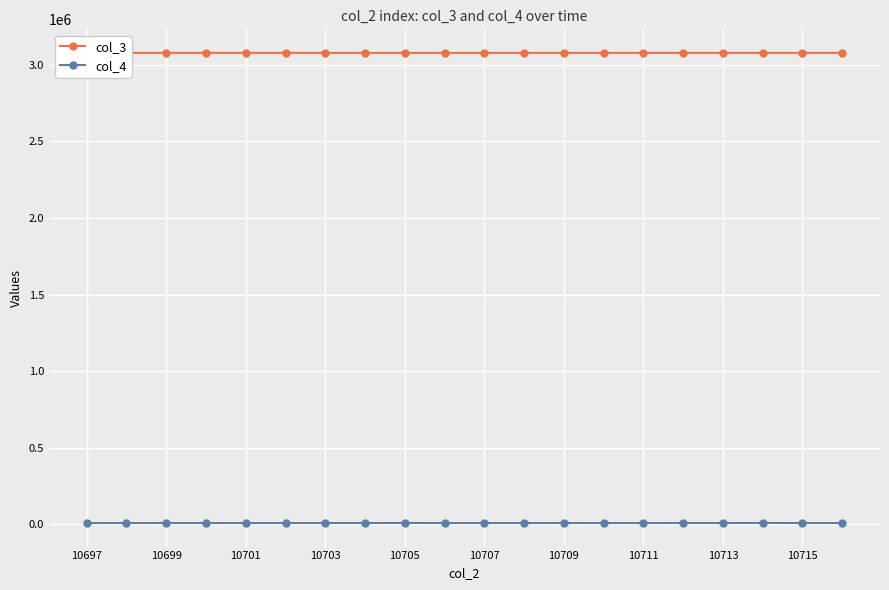

Reading left to right, extract all data points from this chart.

col_3: 3078481	3078492	3078504	3078515	3078526	3078538	3078549	3078560	3078571	3078583	3078594	3078605	3078616	3078628	3078639	3078650	3078662	3078673	3078684	3078695
col_4: 9276	9428	9623	9461	9353	9430	9604	9598	9814	9537	9421	9357	9696	9448	9380	9735	9503	9939	9541	9506